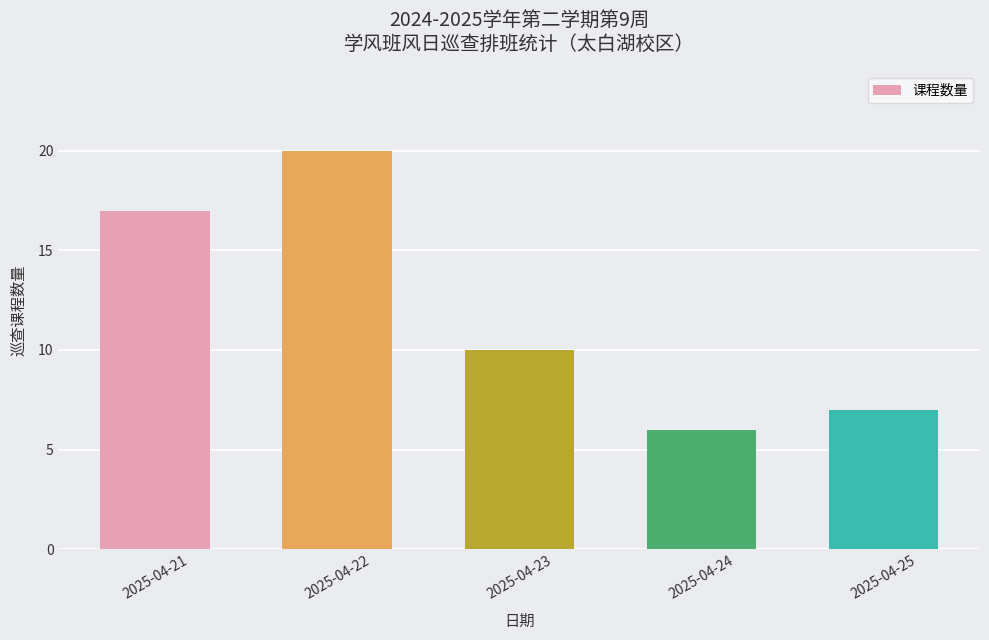

What is the change in value from 2025-04-22 to 2025-04-24?

-14